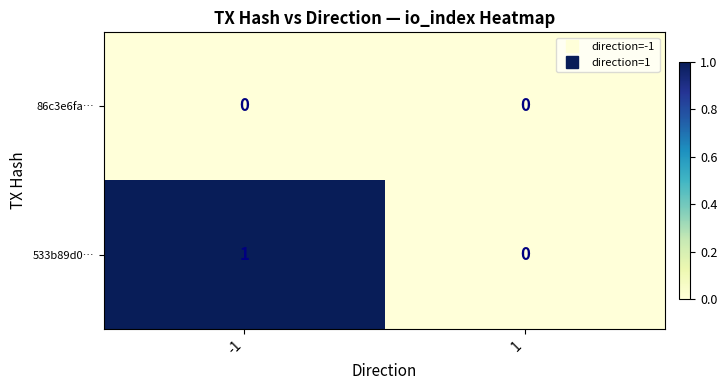

Is the value of 86c3e6fa… at 1 greater than the value of 533b89d0… at -1?

No